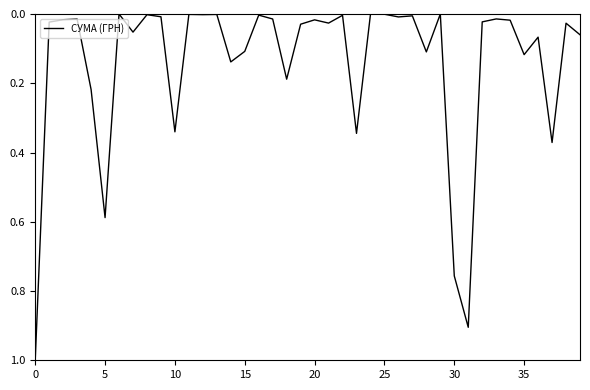

What is the difference between the maximum and minimum values?

1.0